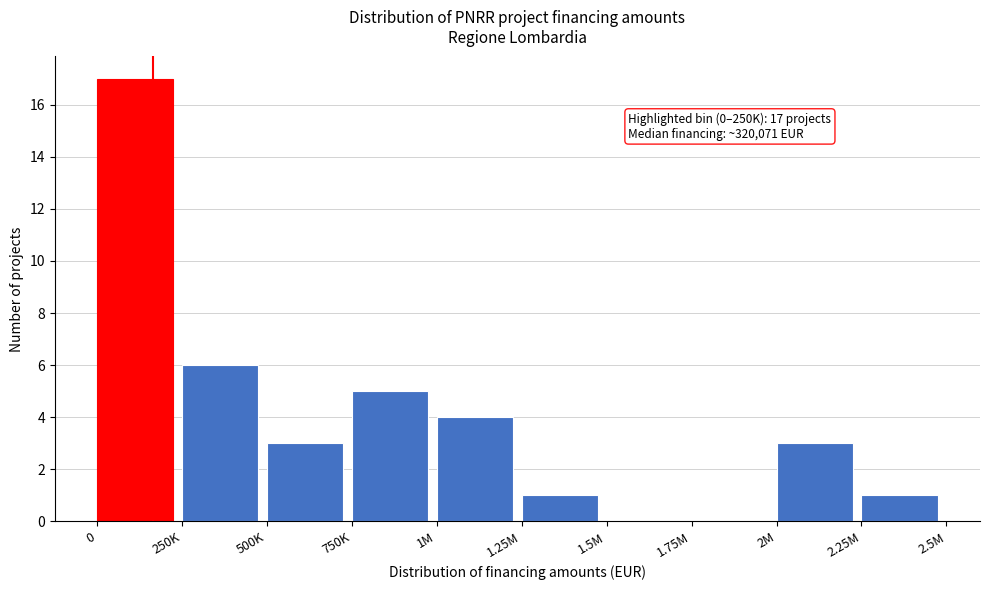

Reading left to right, transcribe all the data shown in this chart.

0=17	250K=6	500K=3	750K=5	1M=4	1.25M=1	1.5M=0	1.75M=0	2M=3	2.25M=1